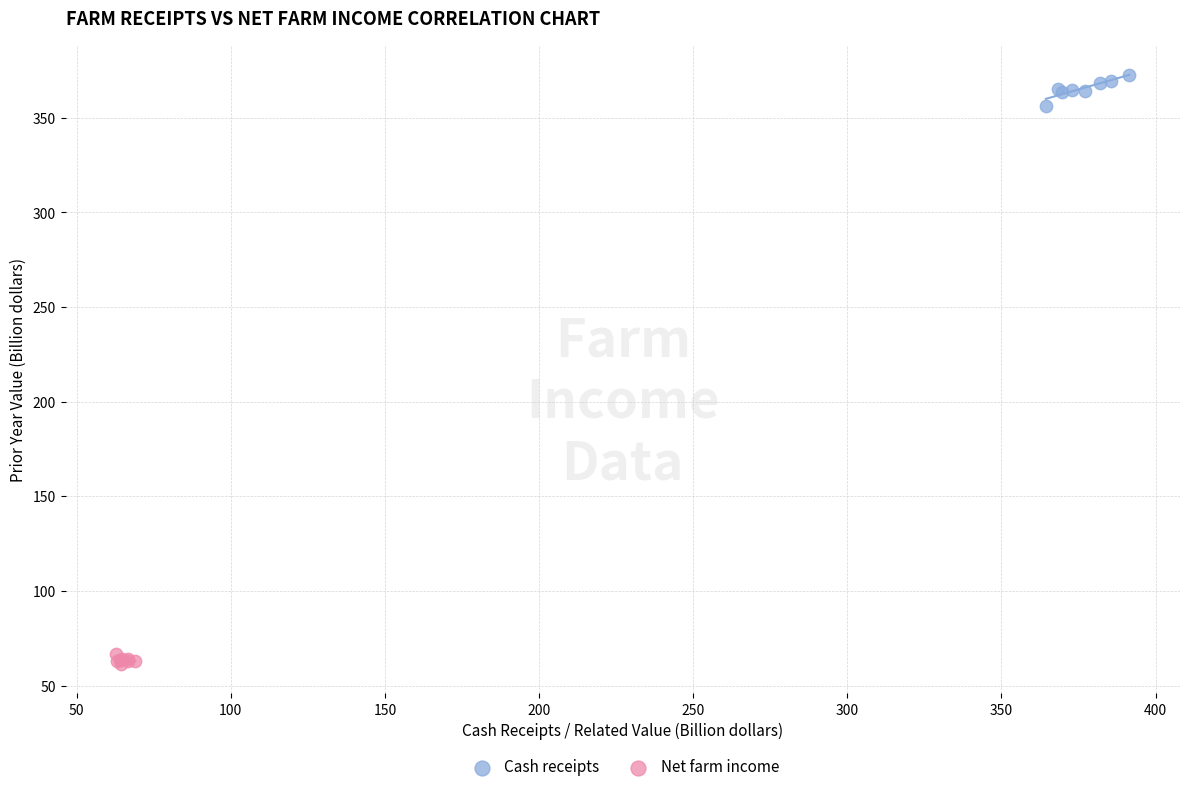

Which series contains the highest Y value?

Cash receipts